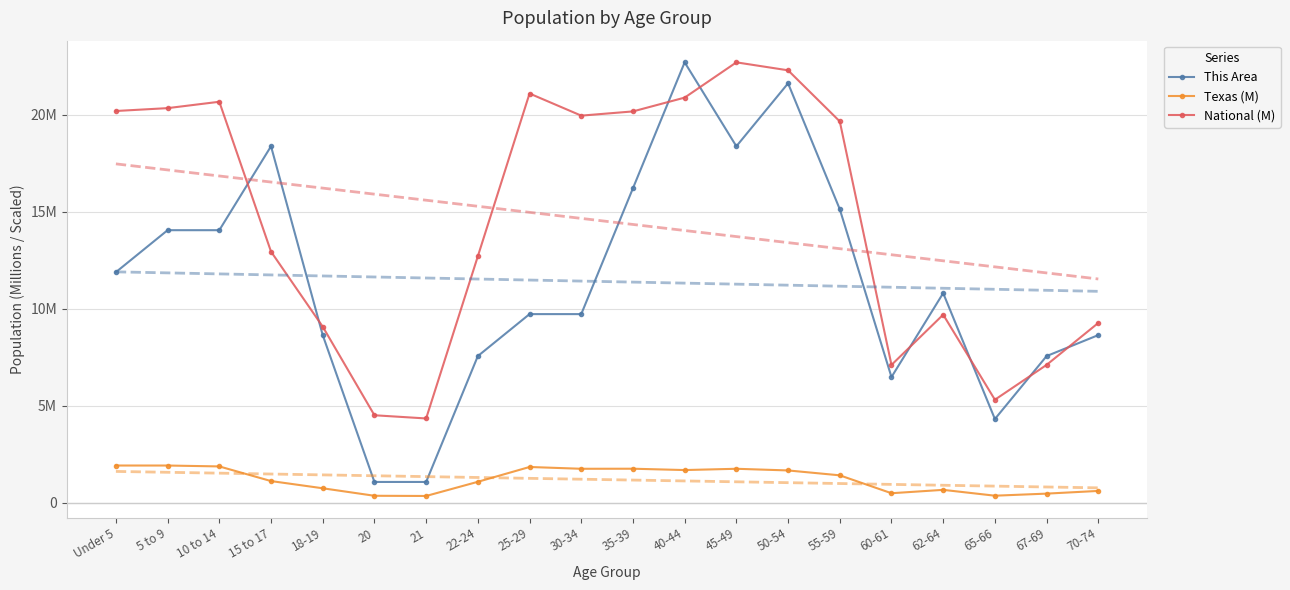

List the labels in order of Texas (M) value, largest first.

Under 5, 5 to 9, 10 to 14, 25-29, 35-39, 45-49, 30-34, 40-44, 50-54, 55-59, 15 to 17, 22-24, 18-19, 62-64, 70-74, 60-61, 67-69, 65-66, 20, 21